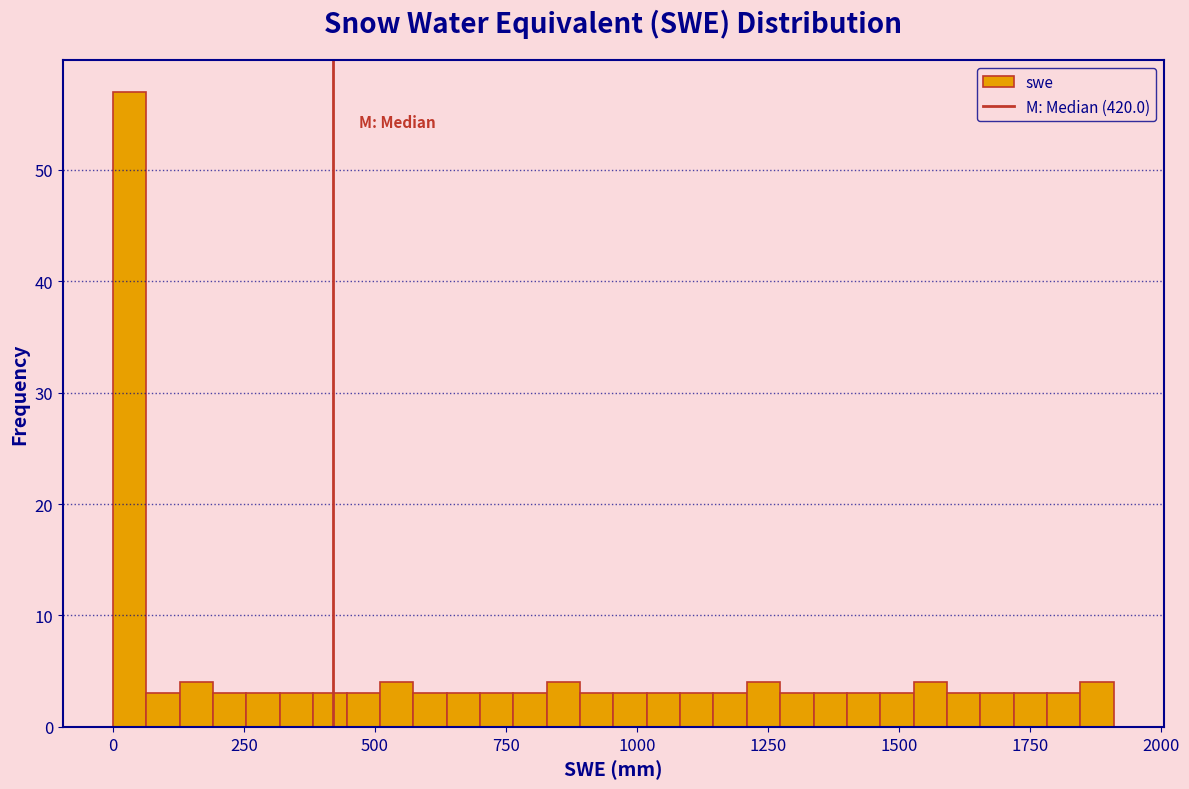

Read against the x-axis, roughly where is the centre of the tallest bar?

50